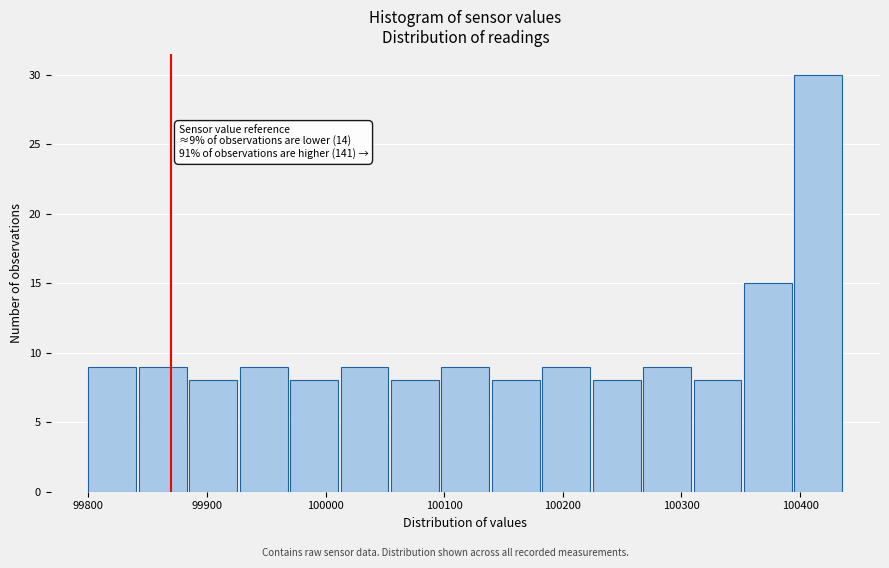

Which range on the x-axis has the tallest bar?

100400 to 100440